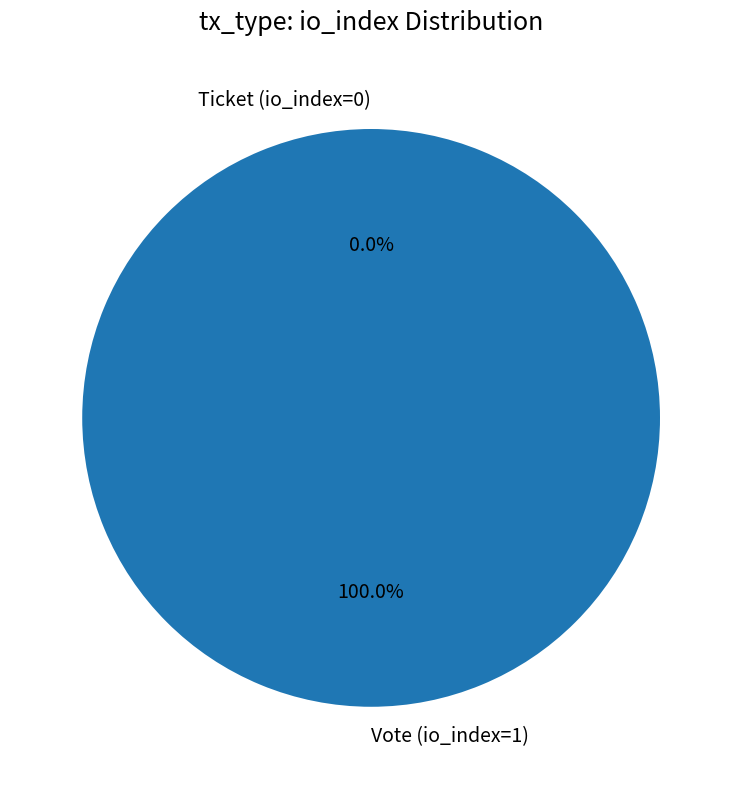

Does any single category account for the majority?

Yes